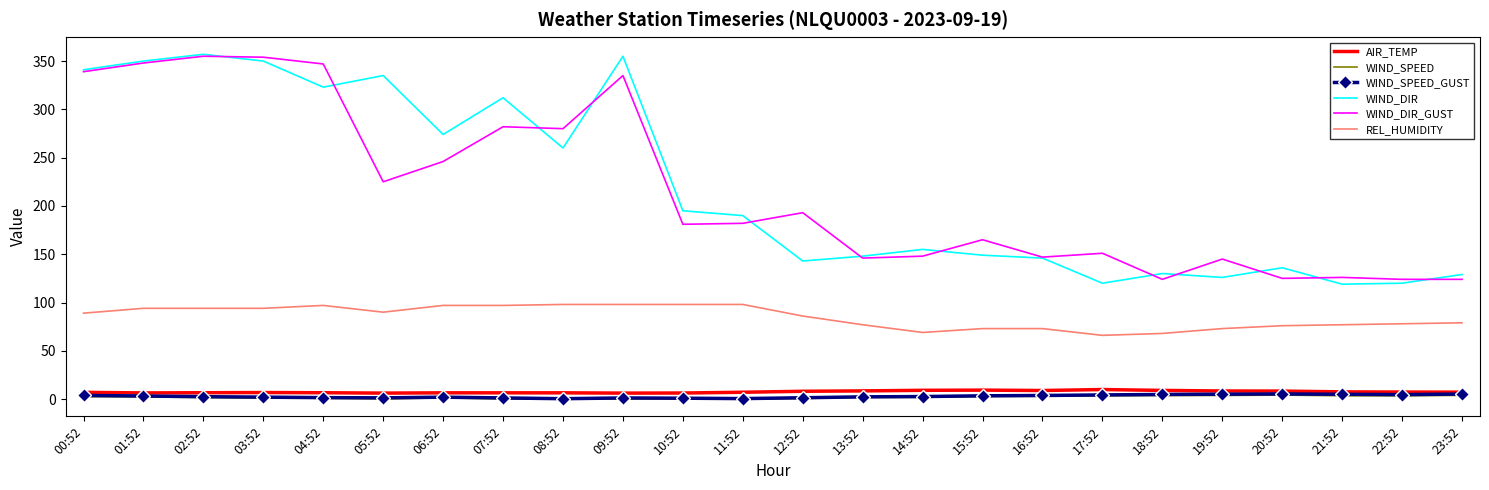

True or false: REL_HUMIDITY and WIND_SPEED cross at least once.

False